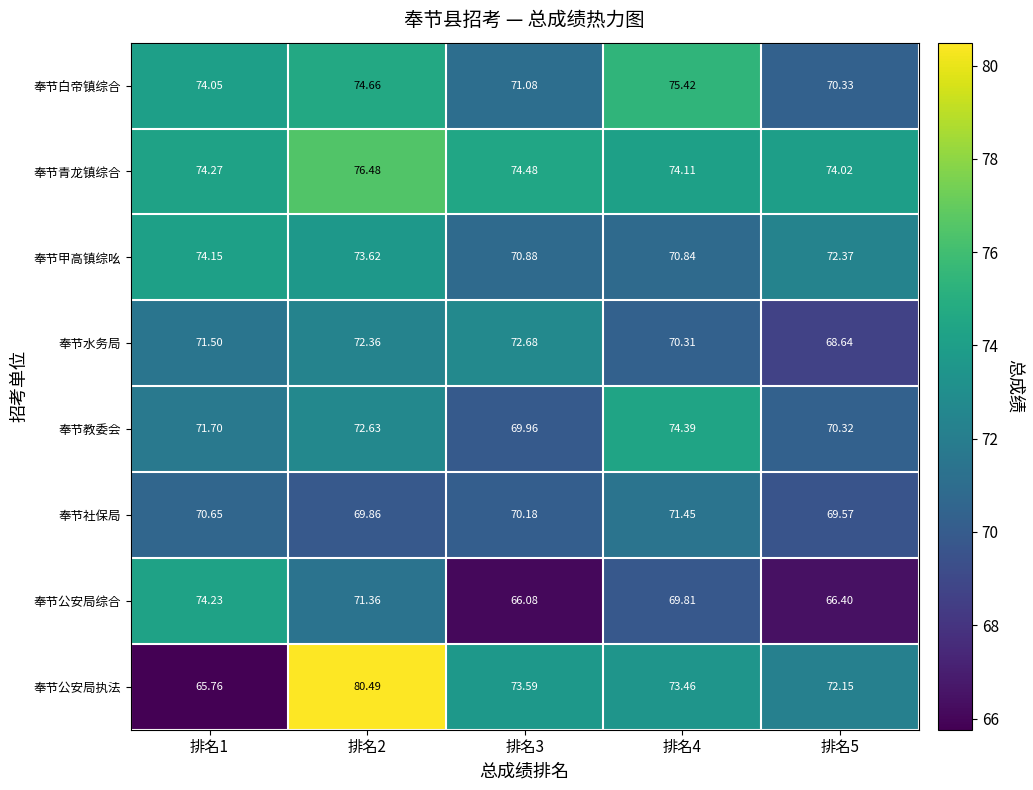

Between 排名2 and 排名5, which series saw the biggest shift?

奉节公安局执法